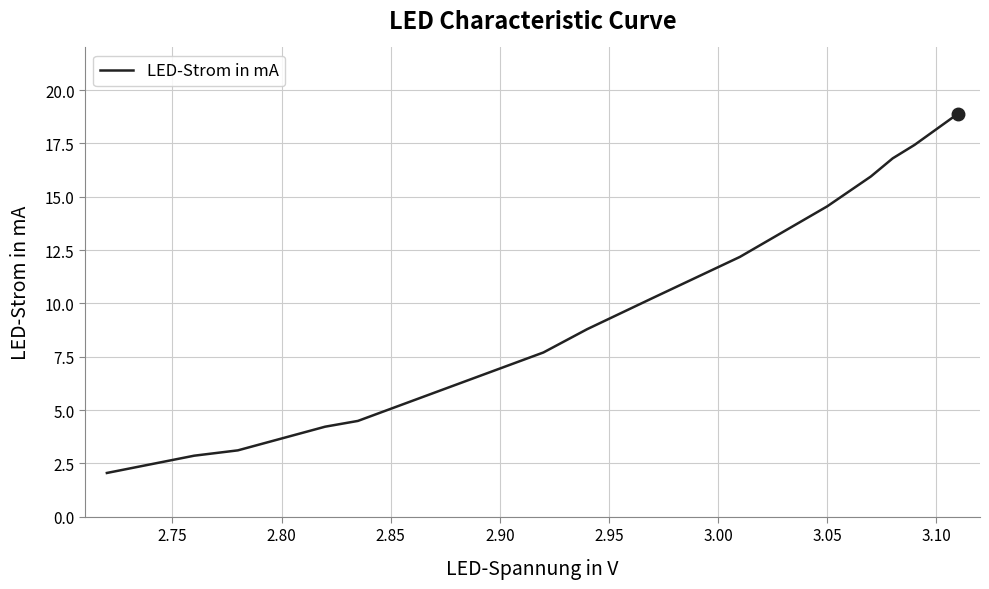

What is the greatest value displayed?

18.9